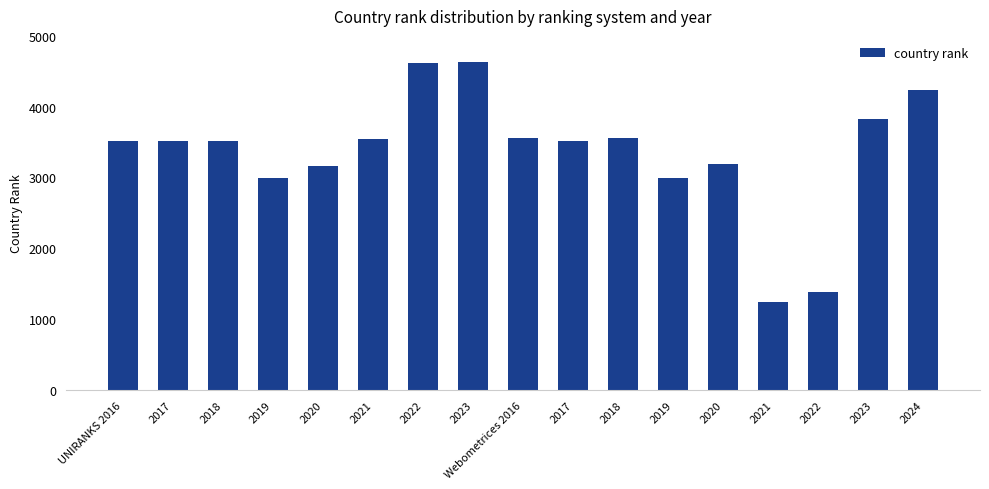

Approximately how many times larger is the value at 2020 compared to Webometrices 2016?

0.9